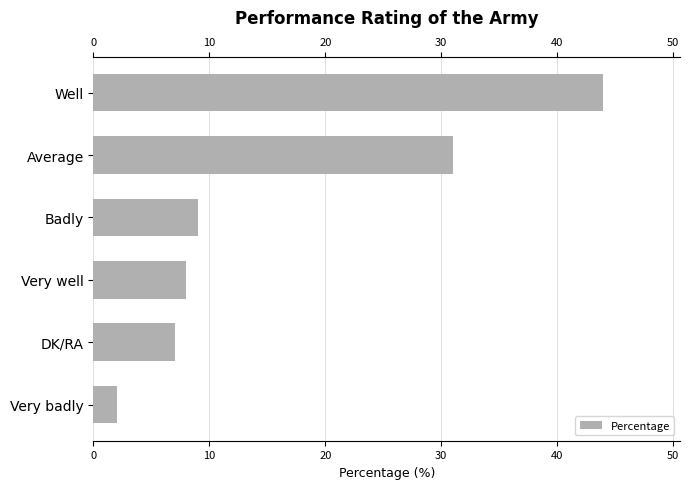

What value does the data have at Average, to the nearest 5?

30